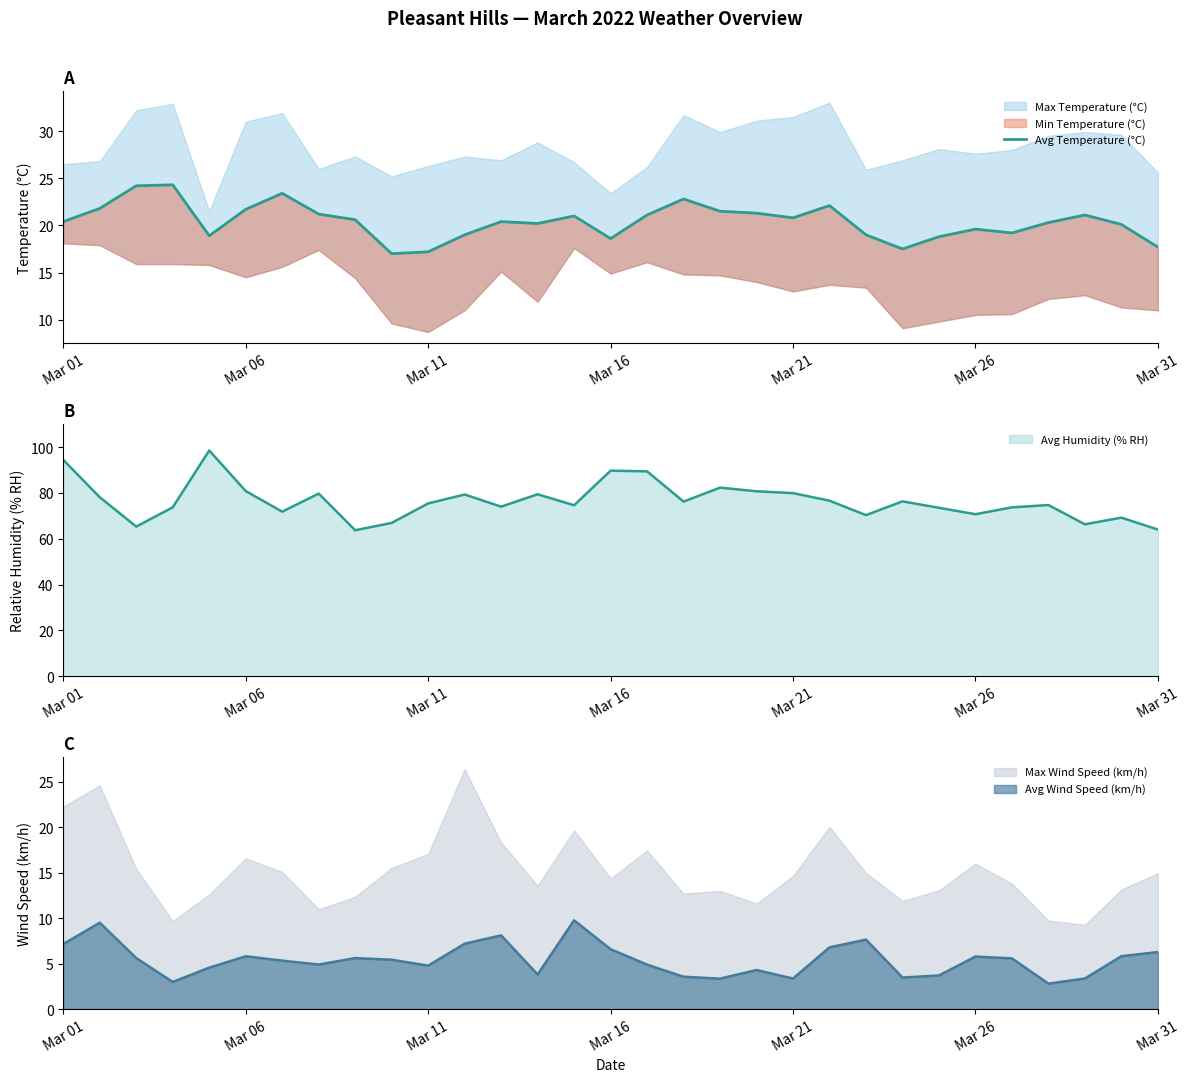

What is the difference between the maximum and minimum values?

7.3